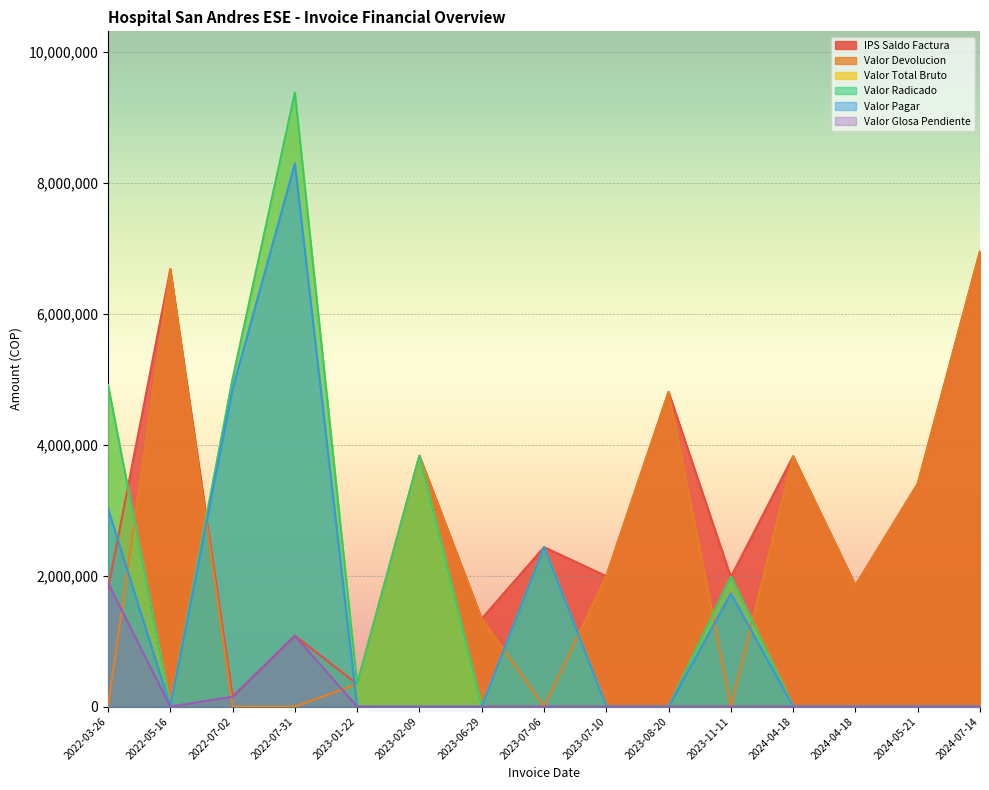

Which series has the largest total across all categories?

IPS Saldo Factura